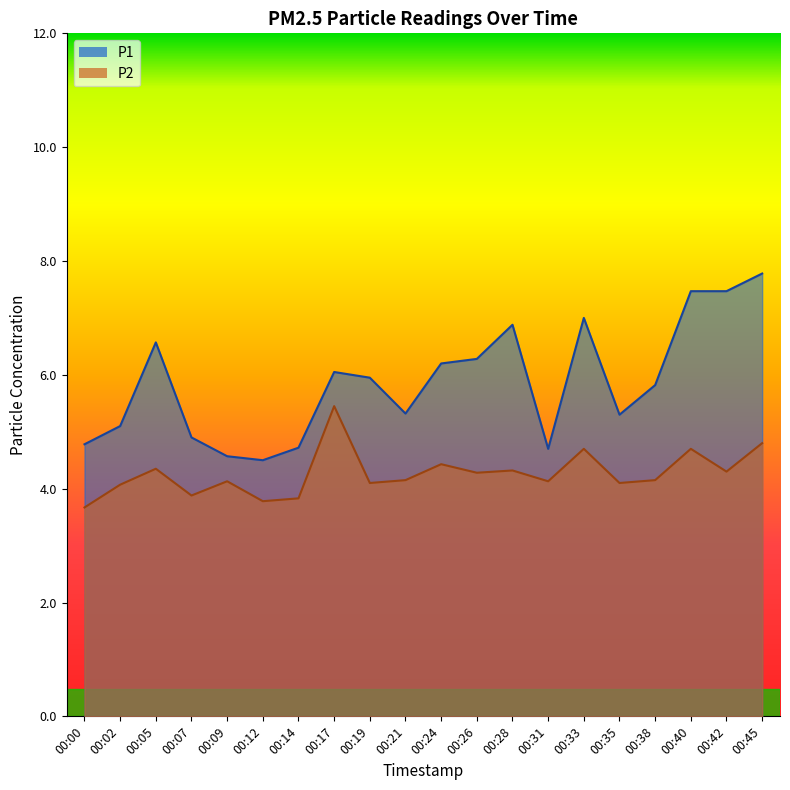

What is the spread (max minus min) of values at 00:09?

0.4